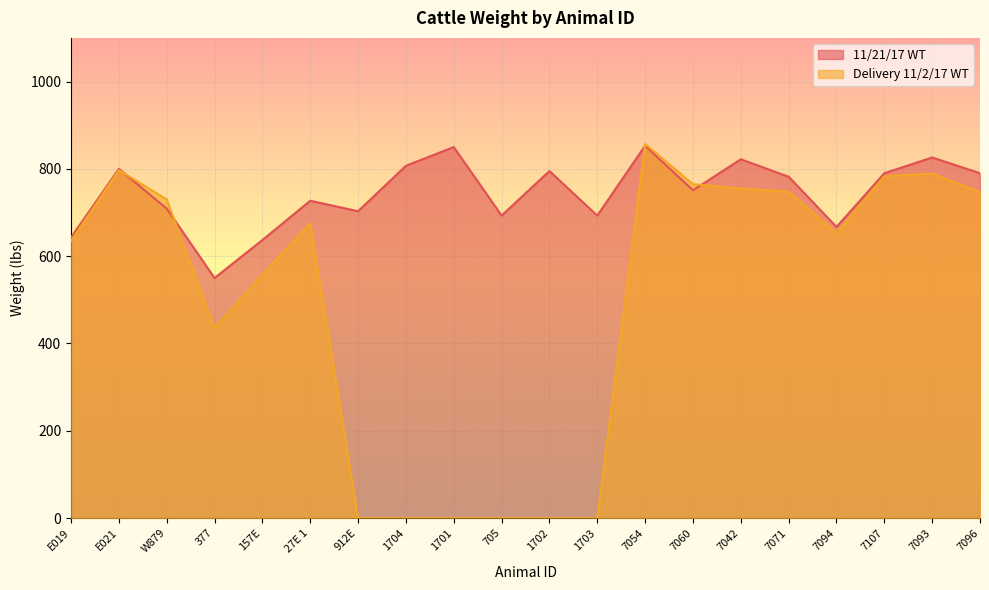

List the labels in order of 11/21/17 WT value, largest first.

7054, 1701, 7093, 7042, 1704, E021, 1702, 7107, 7096, 7071, 7060, 27E 1, W879, 912E, 705, 1703, 7094, E019, 157E, 377